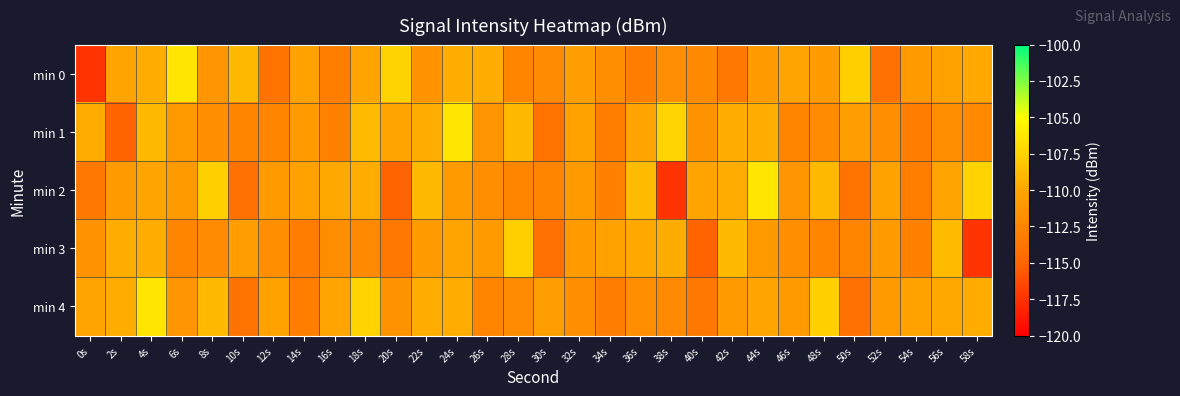

Which category has the highest value across all series?

6s